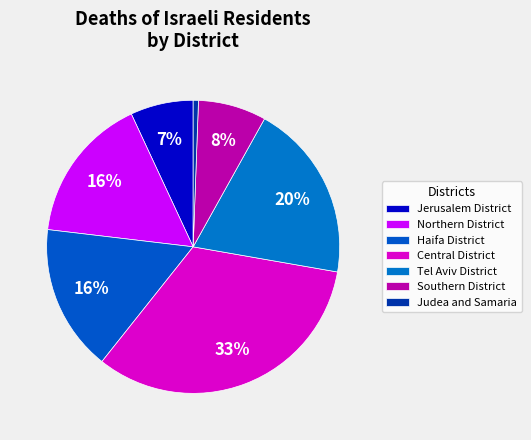

Combined, what portion of the pie is Tel Aviv District and Southern District?

27.2%